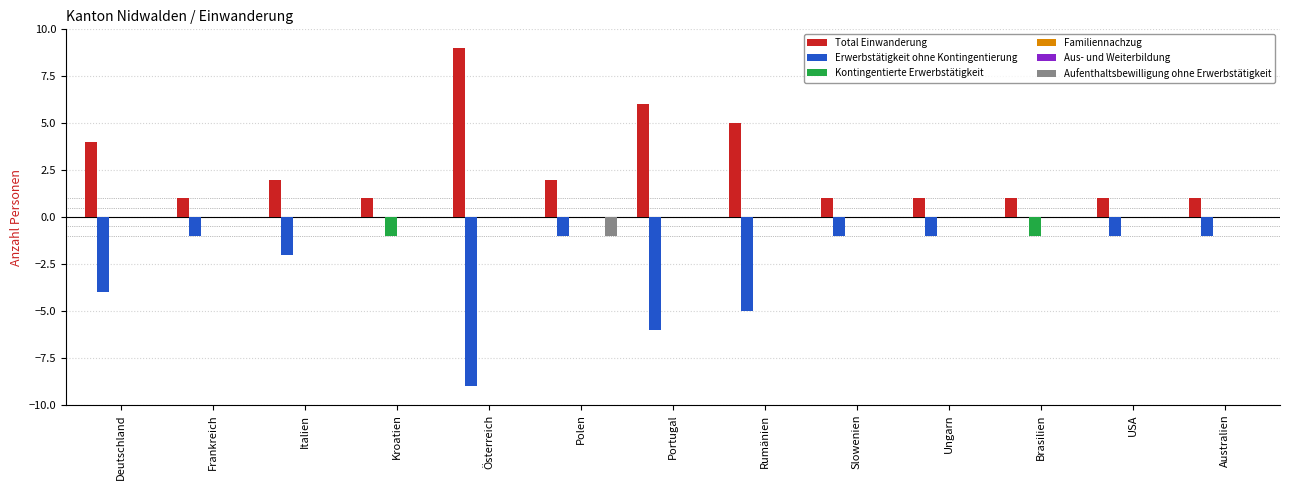

Reading left to right, what are all the values shown in this chart?

Total Einwanderung: Deutschland=4	Frankreich=1	Italien=2	Kroatien=1	Österreich=9	Polen=2	Portugal=6	Rumänien=5	Slowenien=1	Ungarn=1	Brasilien=1	USA=1	Australien=1
Erwerbstätigkeit ohne Kontingentierung: Deutschland=4	Frankreich=1	Italien=2	Kroatien=0	Österreich=9	Polen=1	Portugal=6	Rumänien=5	Slowenien=1	Ungarn=1	Brasilien=0	USA=1	Australien=1
Kontingentierte Erwerbstätigkeit: Deutschland=0	Frankreich=0	Italien=0	Kroatien=1	Österreich=0	Polen=0	Portugal=0	Rumänien=0	Slowenien=0	Ungarn=0	Brasilien=1	USA=0	Australien=0
Familiennachzug: Deutschland=0	Frankreich=0	Italien=0	Kroatien=0	Österreich=0	Polen=0	Portugal=0	Rumänien=0	Slowenien=0	Ungarn=0	Brasilien=0	USA=0	Australien=0
Aus- und Weiterbildung: Deutschland=0	Frankreich=0	Italien=0	Kroatien=0	Österreich=0	Polen=0	Portugal=0	Rumänien=0	Slowenien=0	Ungarn=0	Brasilien=0	USA=0	Australien=0
Aufenthaltsbewilligung ohne Erwerbstätigkeit: Deutschland=0	Frankreich=0	Italien=0	Kroatien=0	Österreich=0	Polen=1	Portugal=0	Rumänien=0	Slowenien=0	Ungarn=0	Brasilien=0	USA=0	Australien=0